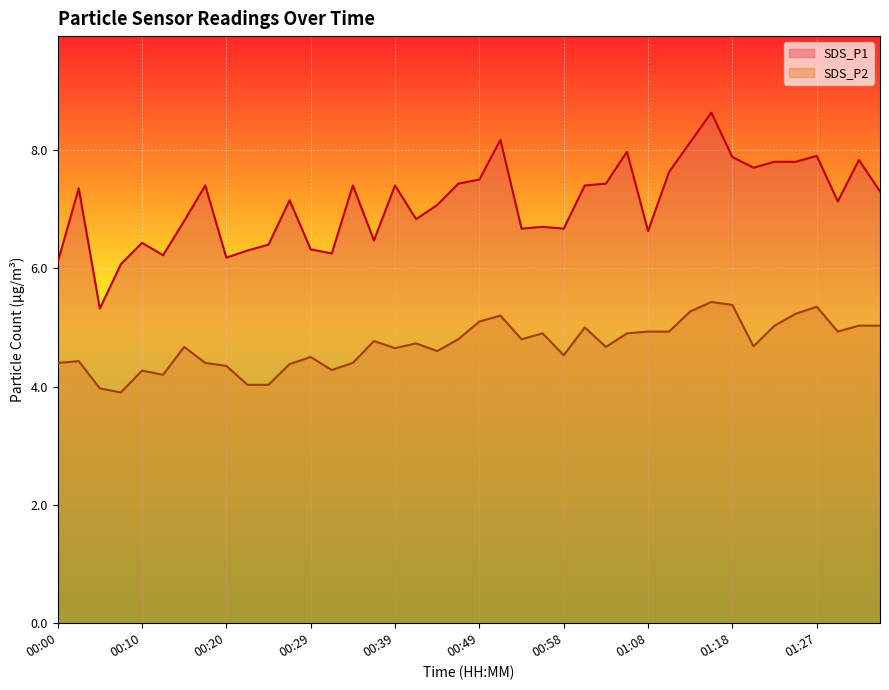

What is the sum of all SDS_P1 values?

283.8